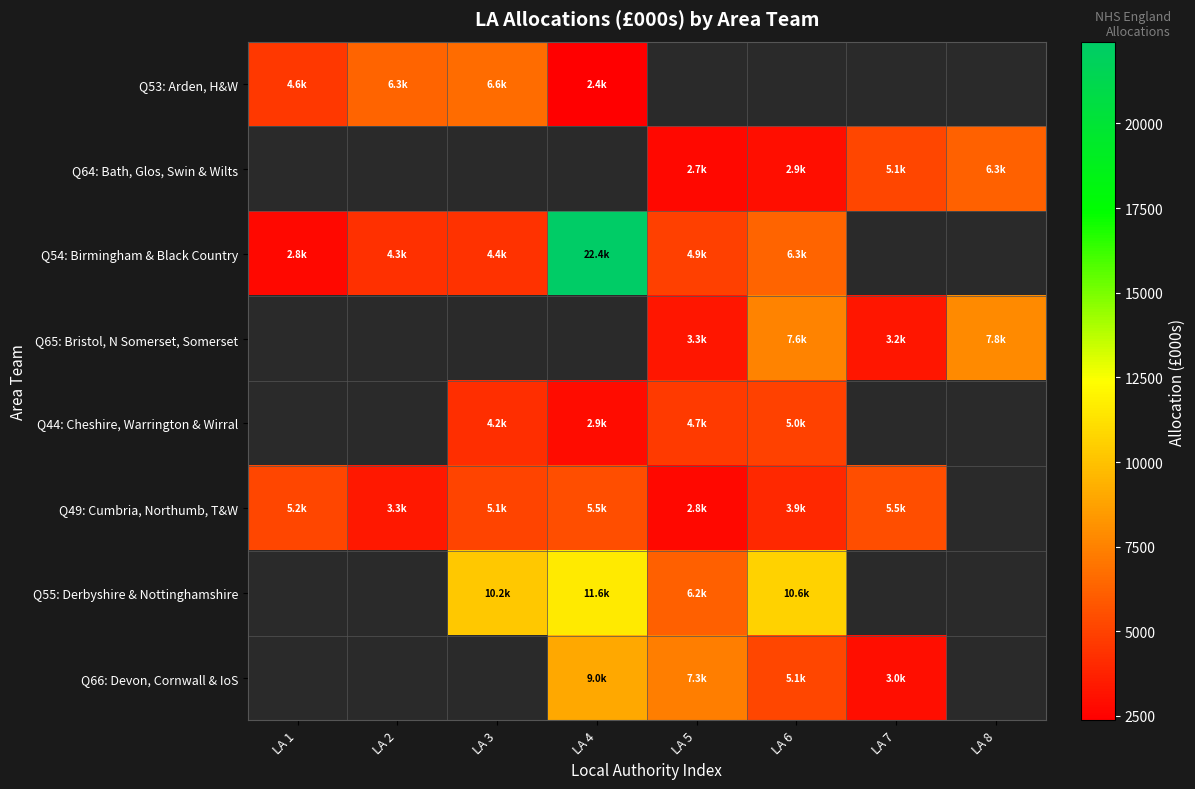

At how many categories does at least one series exceed 19010?

1